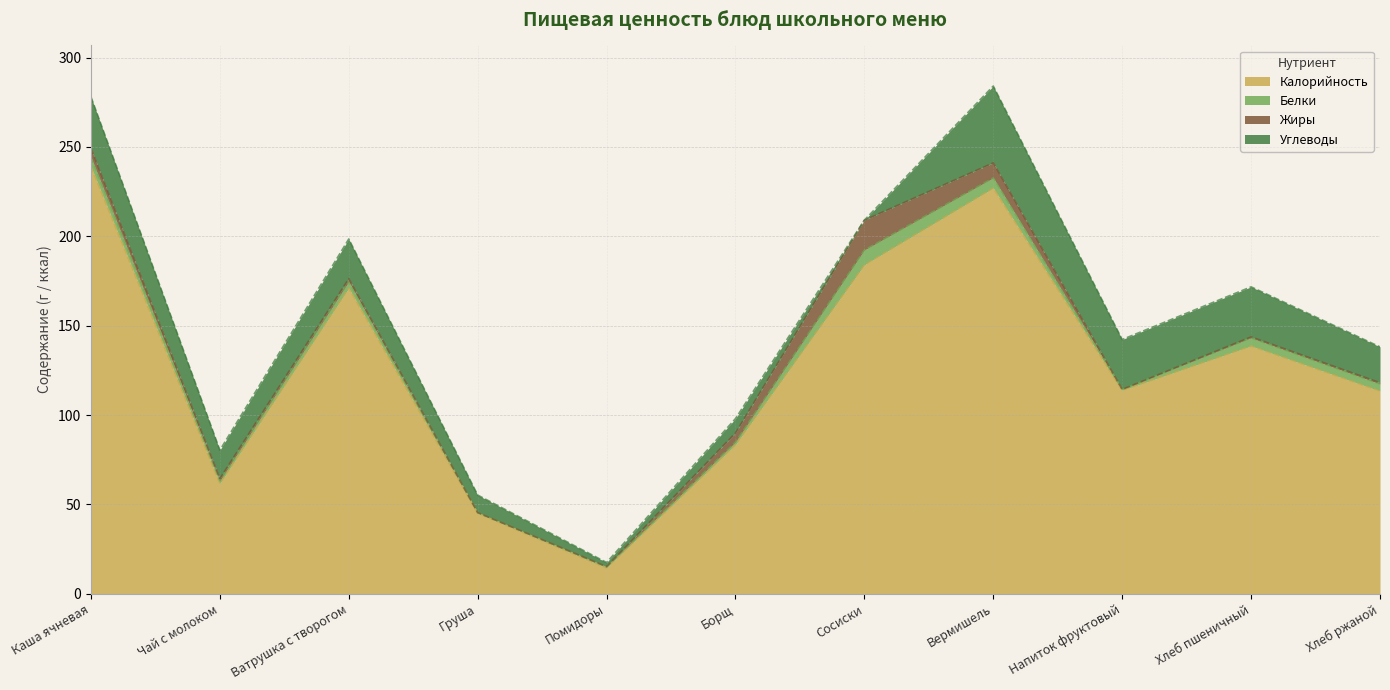

At how many categories does at least one series exceed 236?

1